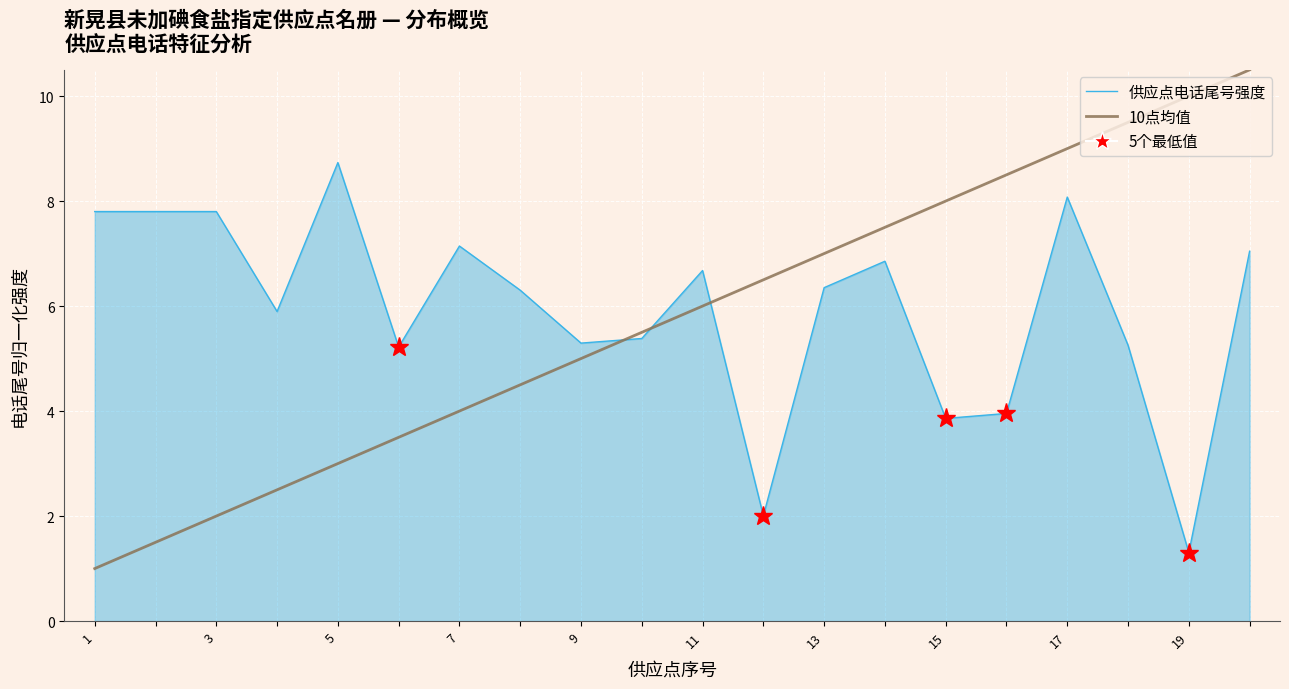

Does the chart display data point markers on the line(s)?

No